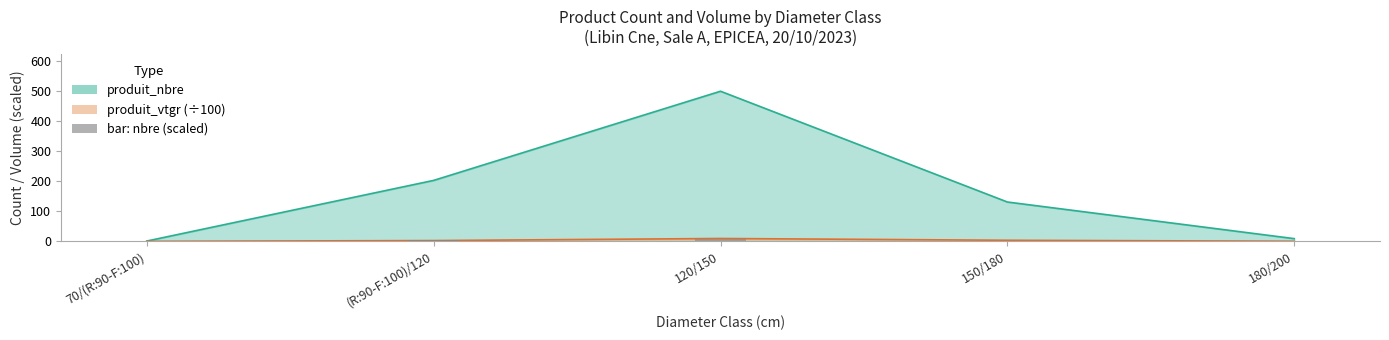

Is the value of produit_nbre at 70/(R:90-F:100) greater than the value of produit_vtgr at 70/(R:90-F:100)?

Yes